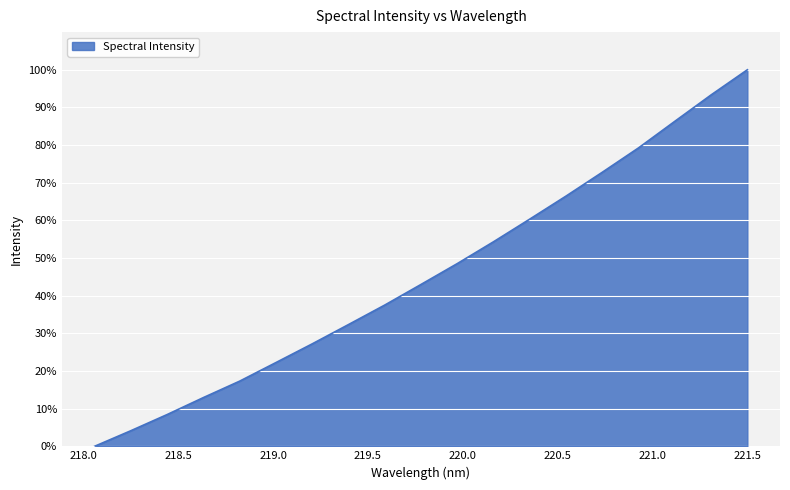

What is the greatest value displayed?

100.0